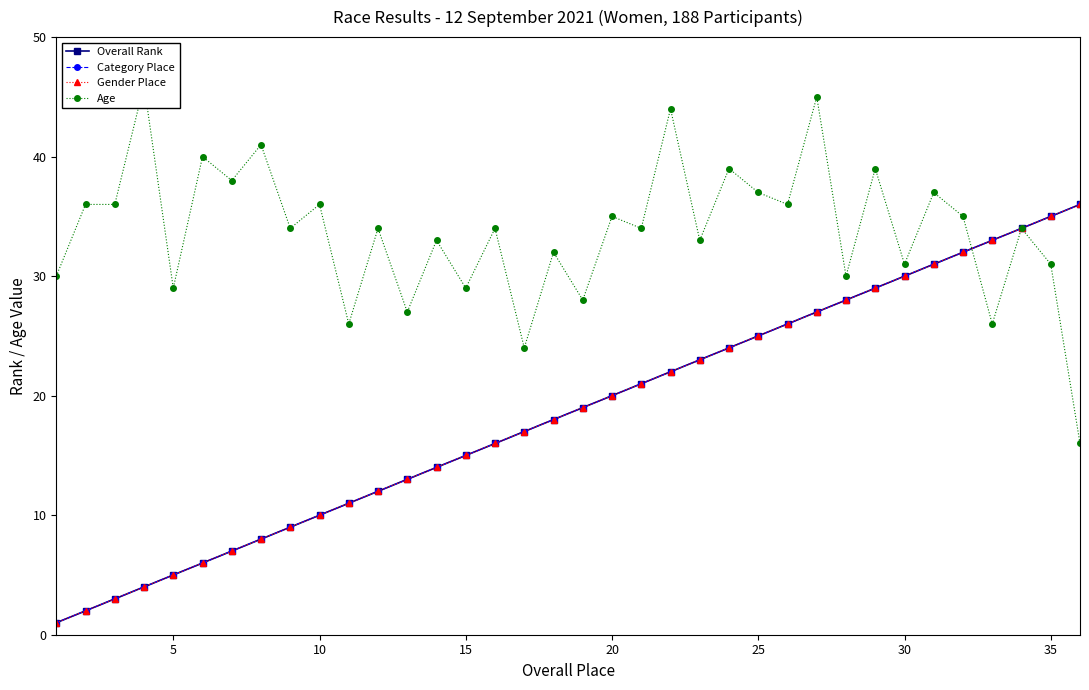

Rank the series at 15 from highest to lowest value.

Age, Overall Rank, Category Place, Gender Place